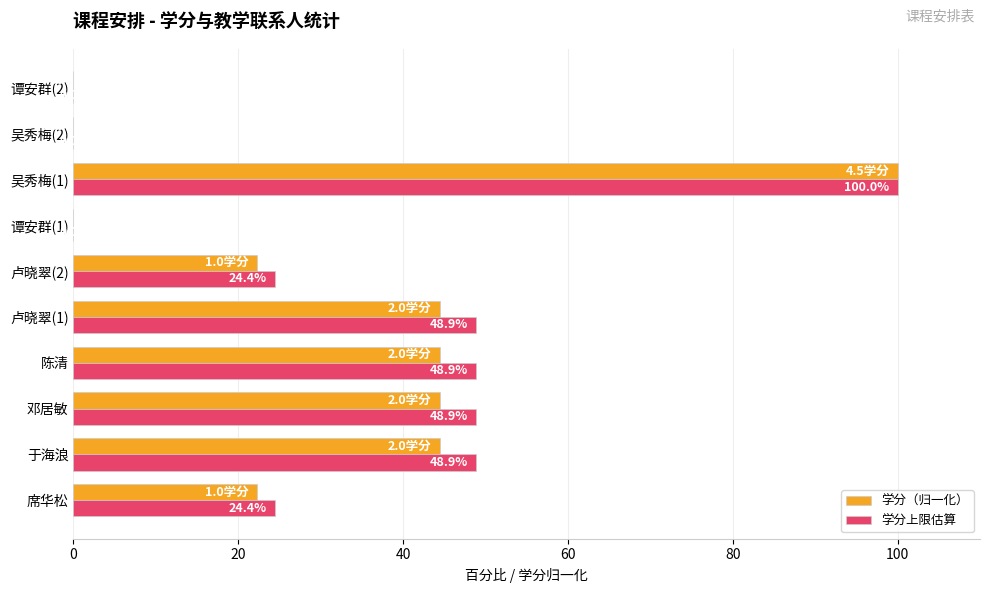

How many data points in 学分上限估算 are above 48?

5